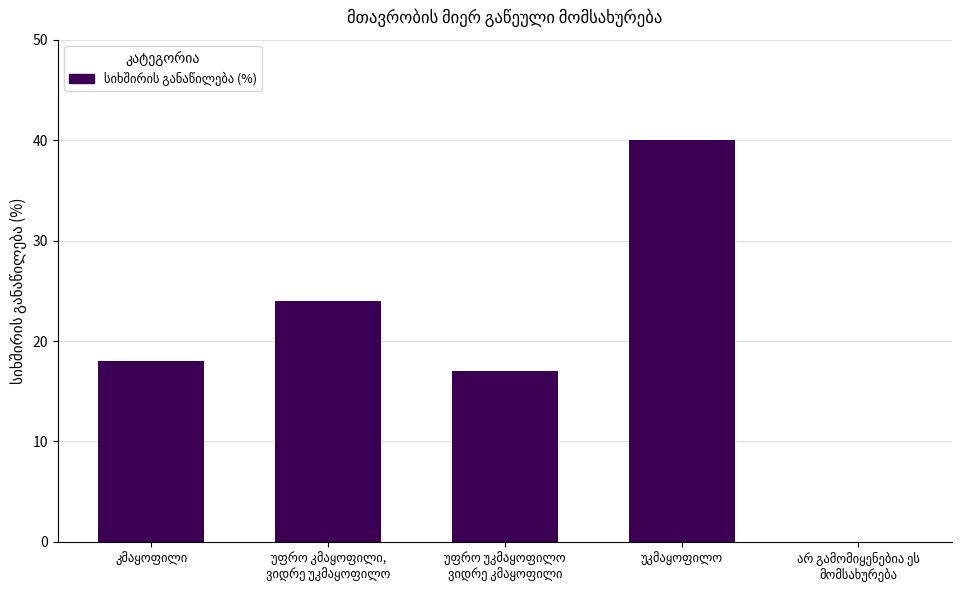

What is the maximum value shown in the chart?

40